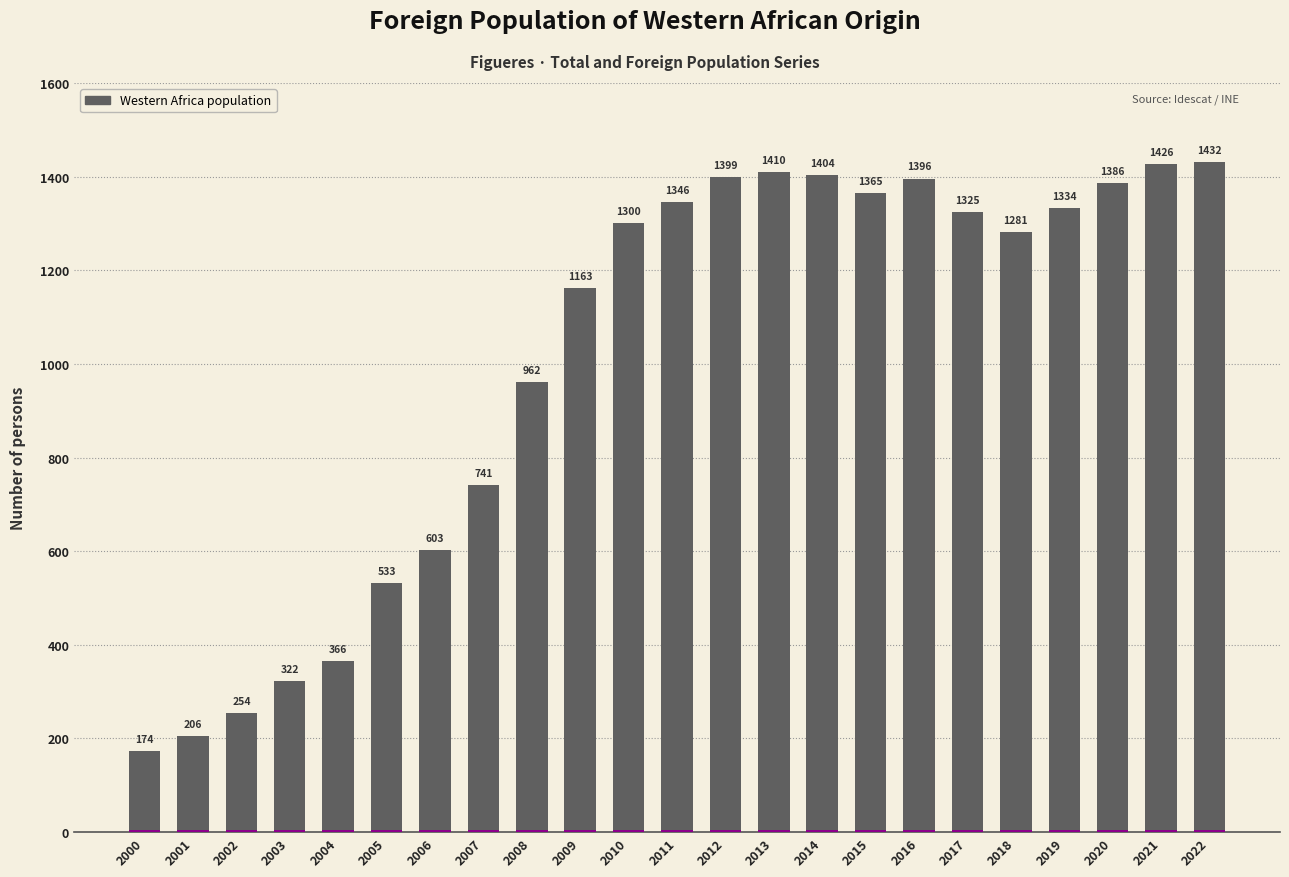

True or false: the data shows 366 at 2004.

True